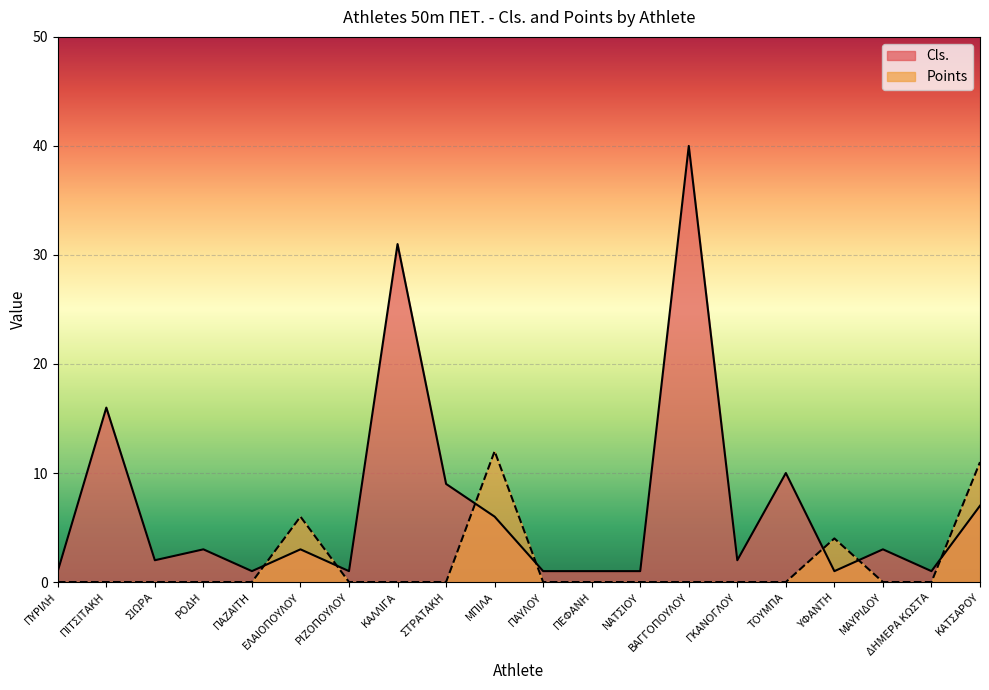

What is the sum of the Cls. values at ΜΑΥΡΙΔΟΥ and ΣΙΩΡΑ?

5